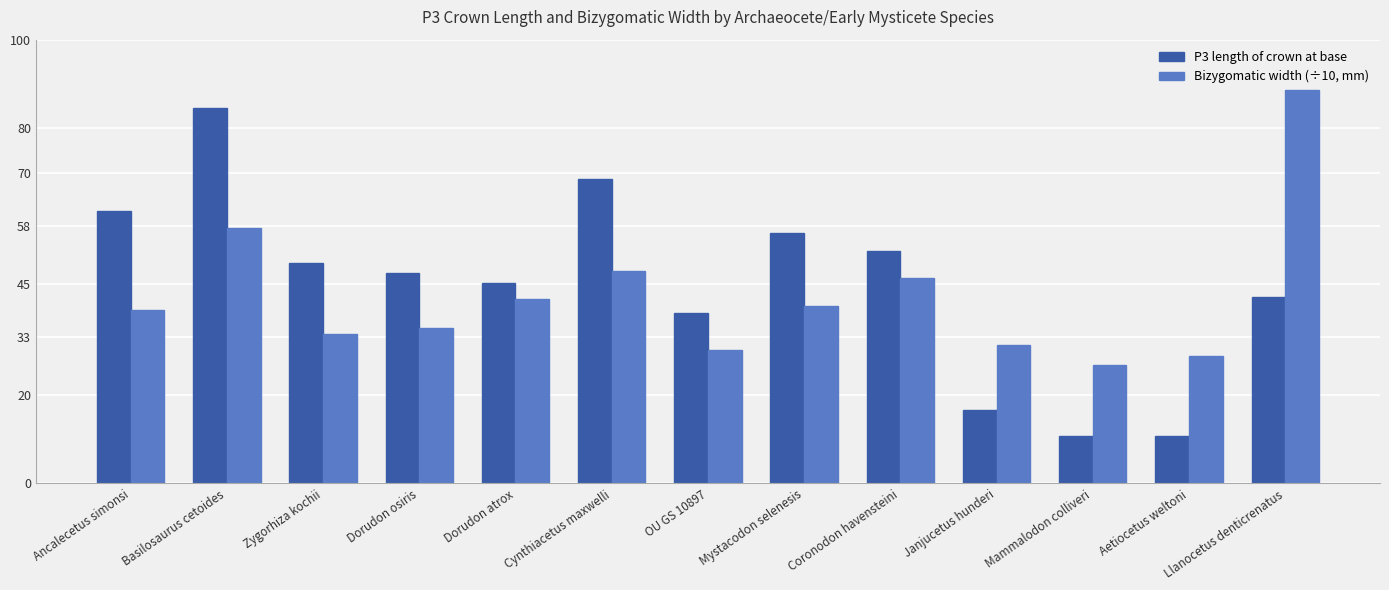

How many values in the Bizygomatic width (÷10, mm) series are below 39?

6